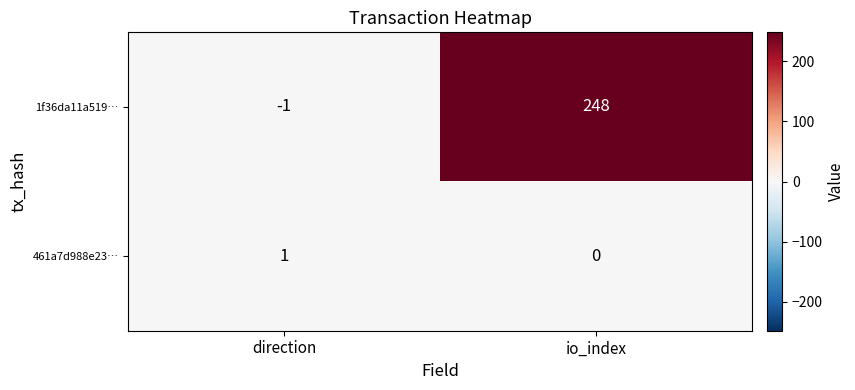

Where is 461a7d988e23… nearest to the value 0?

io_index